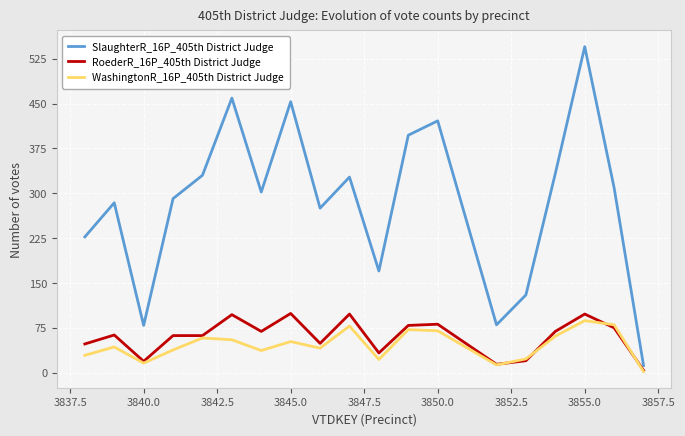

What is the difference between the maximum and minimum values in the RoederR_16P_405th District Judge series?

95